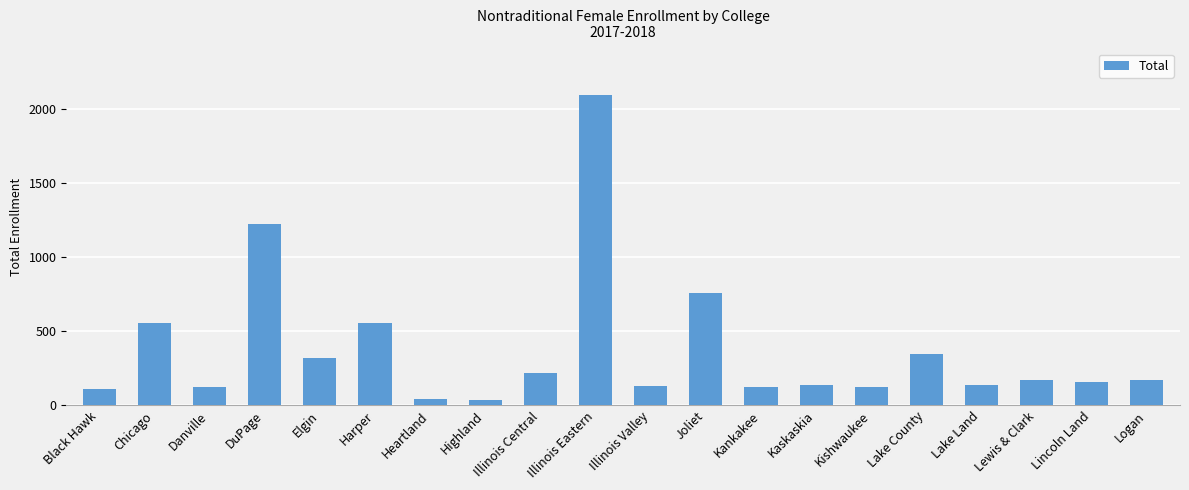

What is the difference between the second highest and second lowest values?

1176